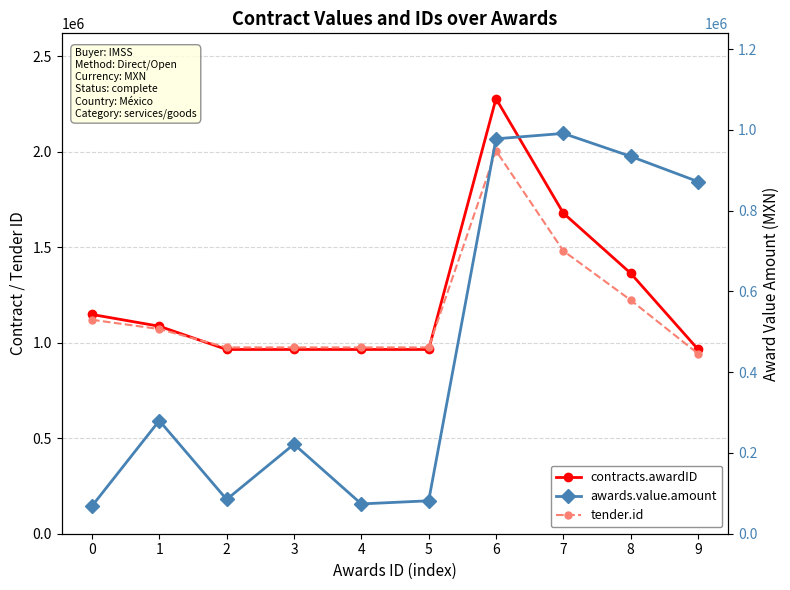

How many distinct data groups are displayed?

3